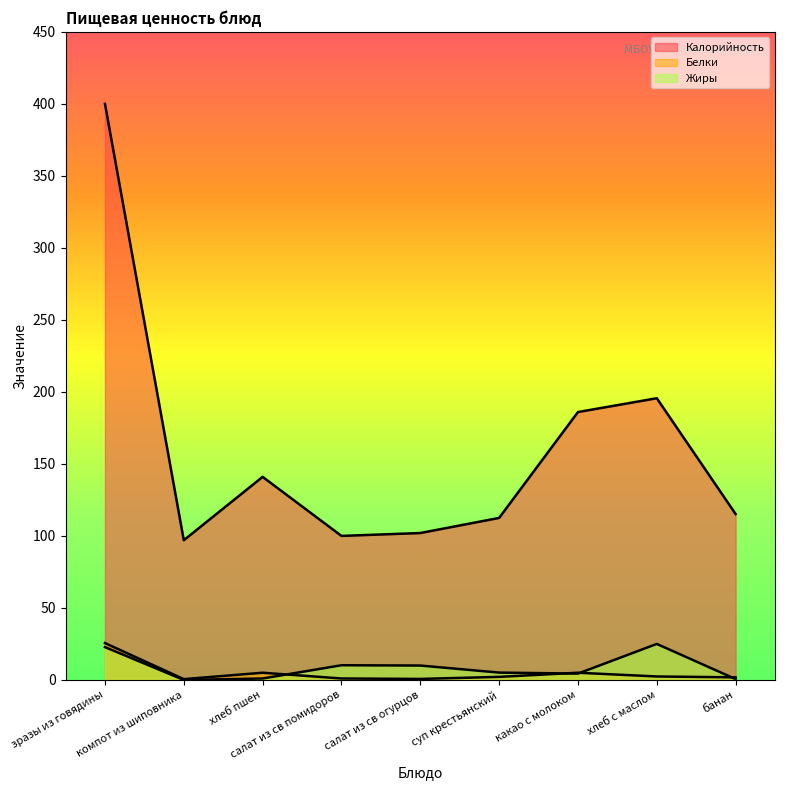

True or false: Белки has more than 2 points higher than both neighbors.

False